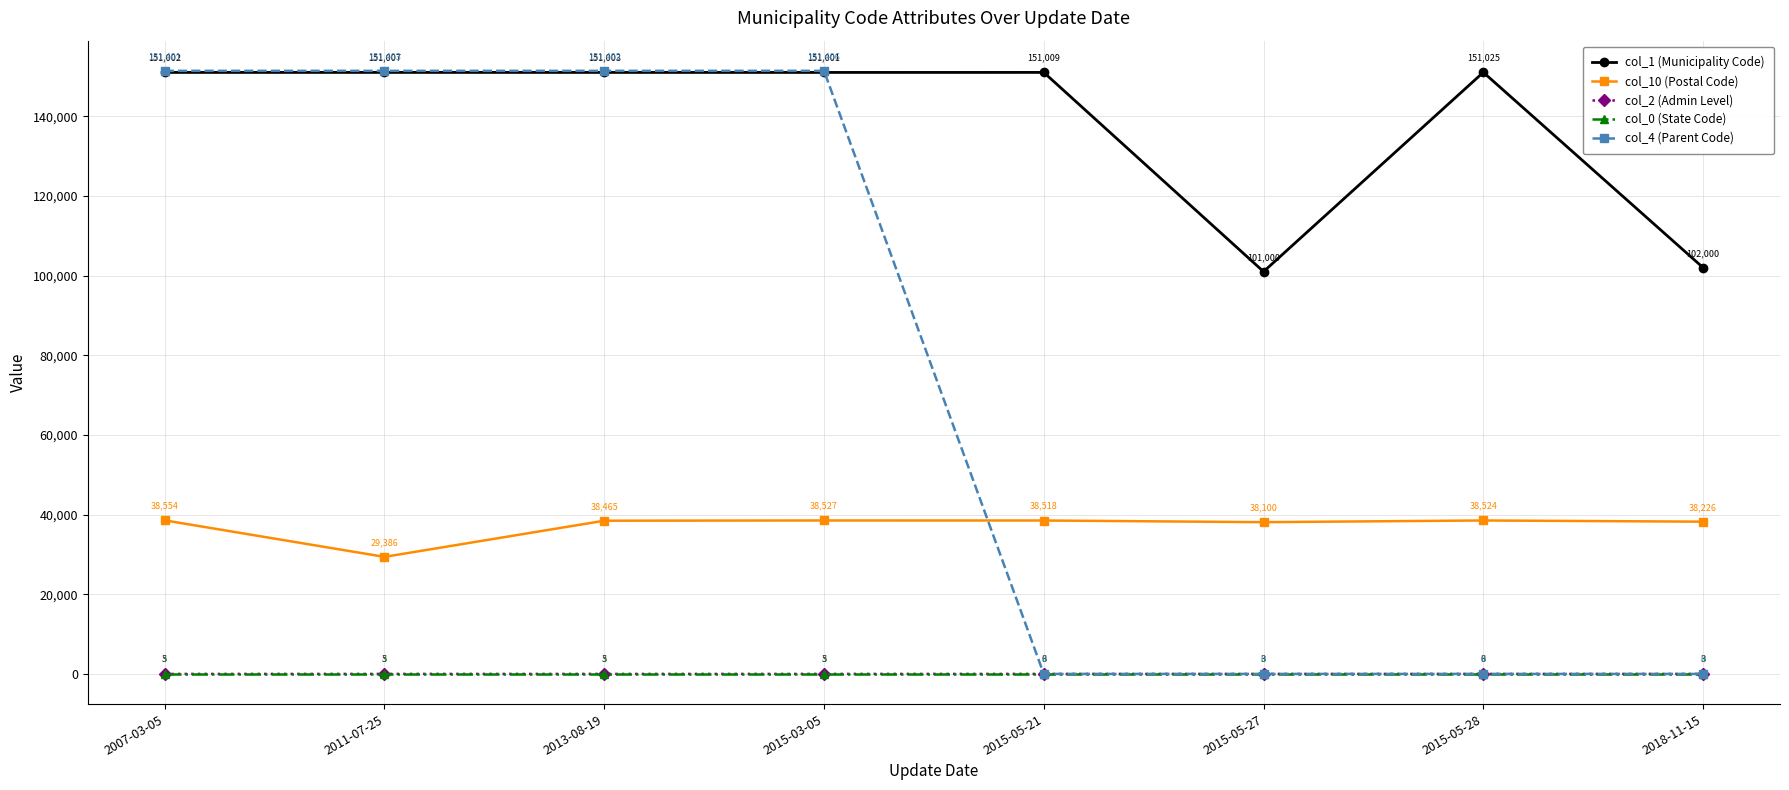

Reading left to right, what are all the values shown in this chart?

col_1 (Municipality Code): 151002	151007	151003	151001	151009	101000	151025	102000
col_10 (Postal Code): 38554	29386	38465	38527	38518	38100	38524	38226
col_2 (Admin Level): 5	5	5	5	6	3	6	3
col_0 (State Code): 3	3	3	3	3	3	3	3
col_4 (Parent Code): 151401	151403	151402	151406	0	0	0	0